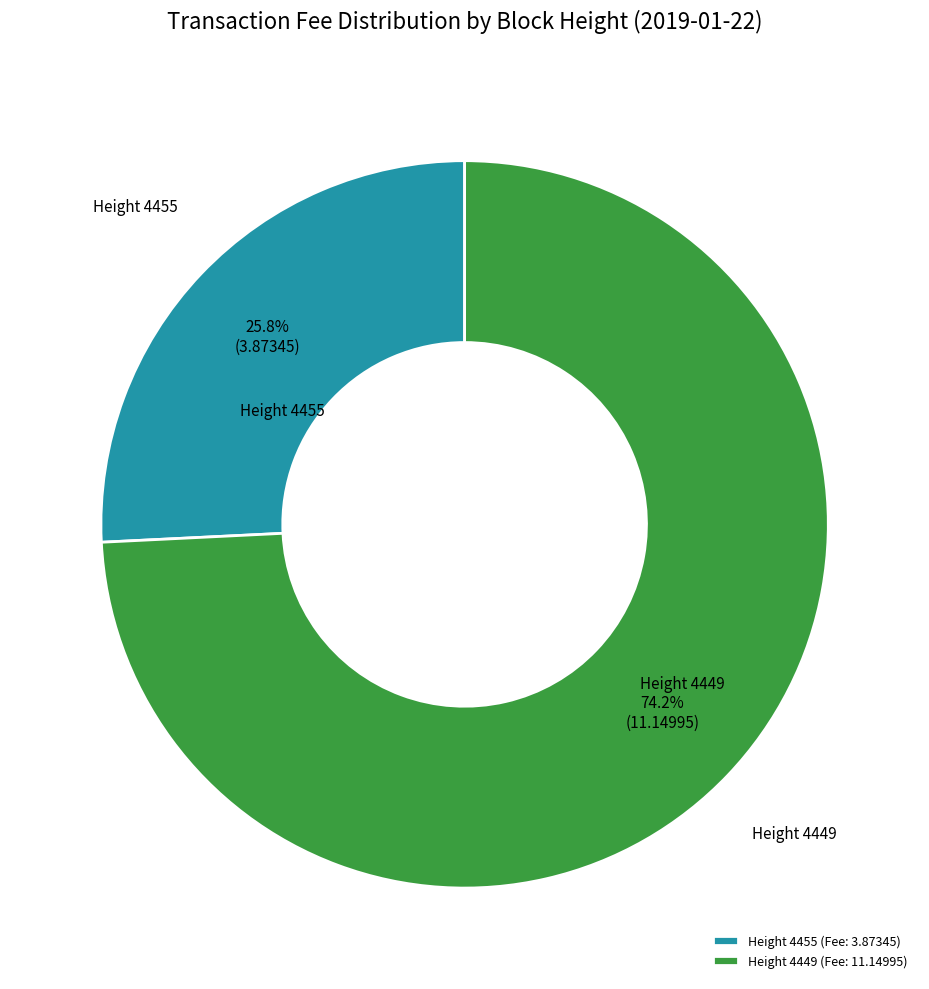

To the nearest percent, what is the difference between the largest and smallest slice percentages?

48%